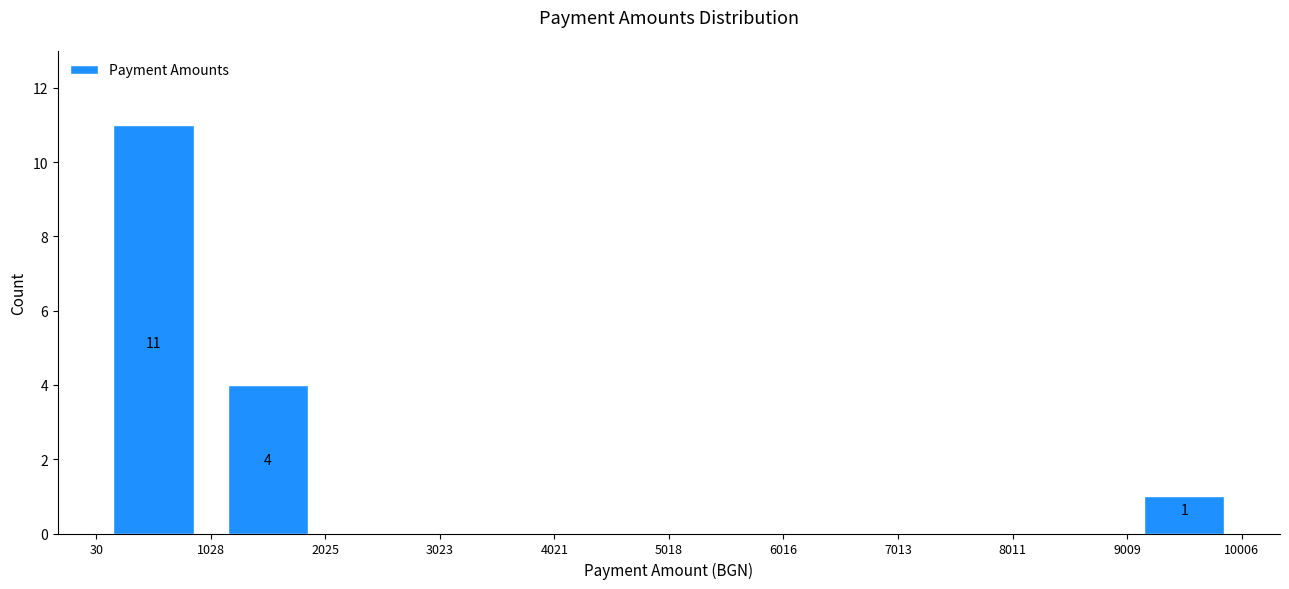

Which range on the x-axis has the tallest bar?

30 to 1028